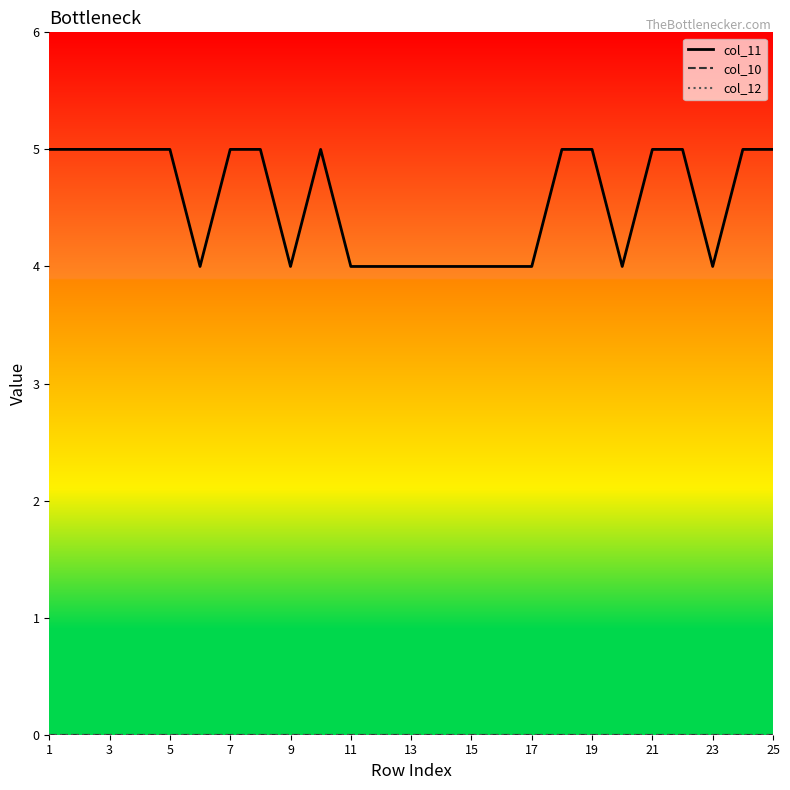

Is this an area chart (filled region under the line)?

No